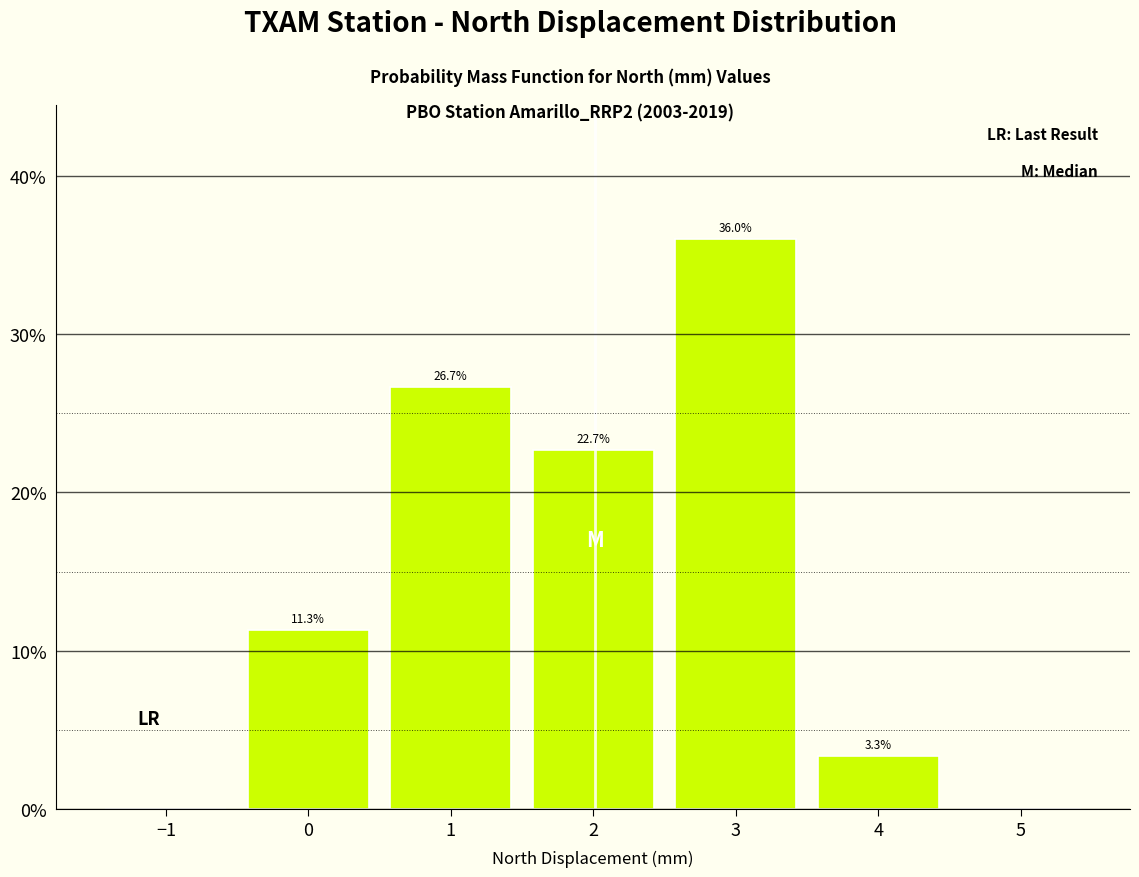

Which range on the x-axis has the tallest bar?

2.5 to 3.5